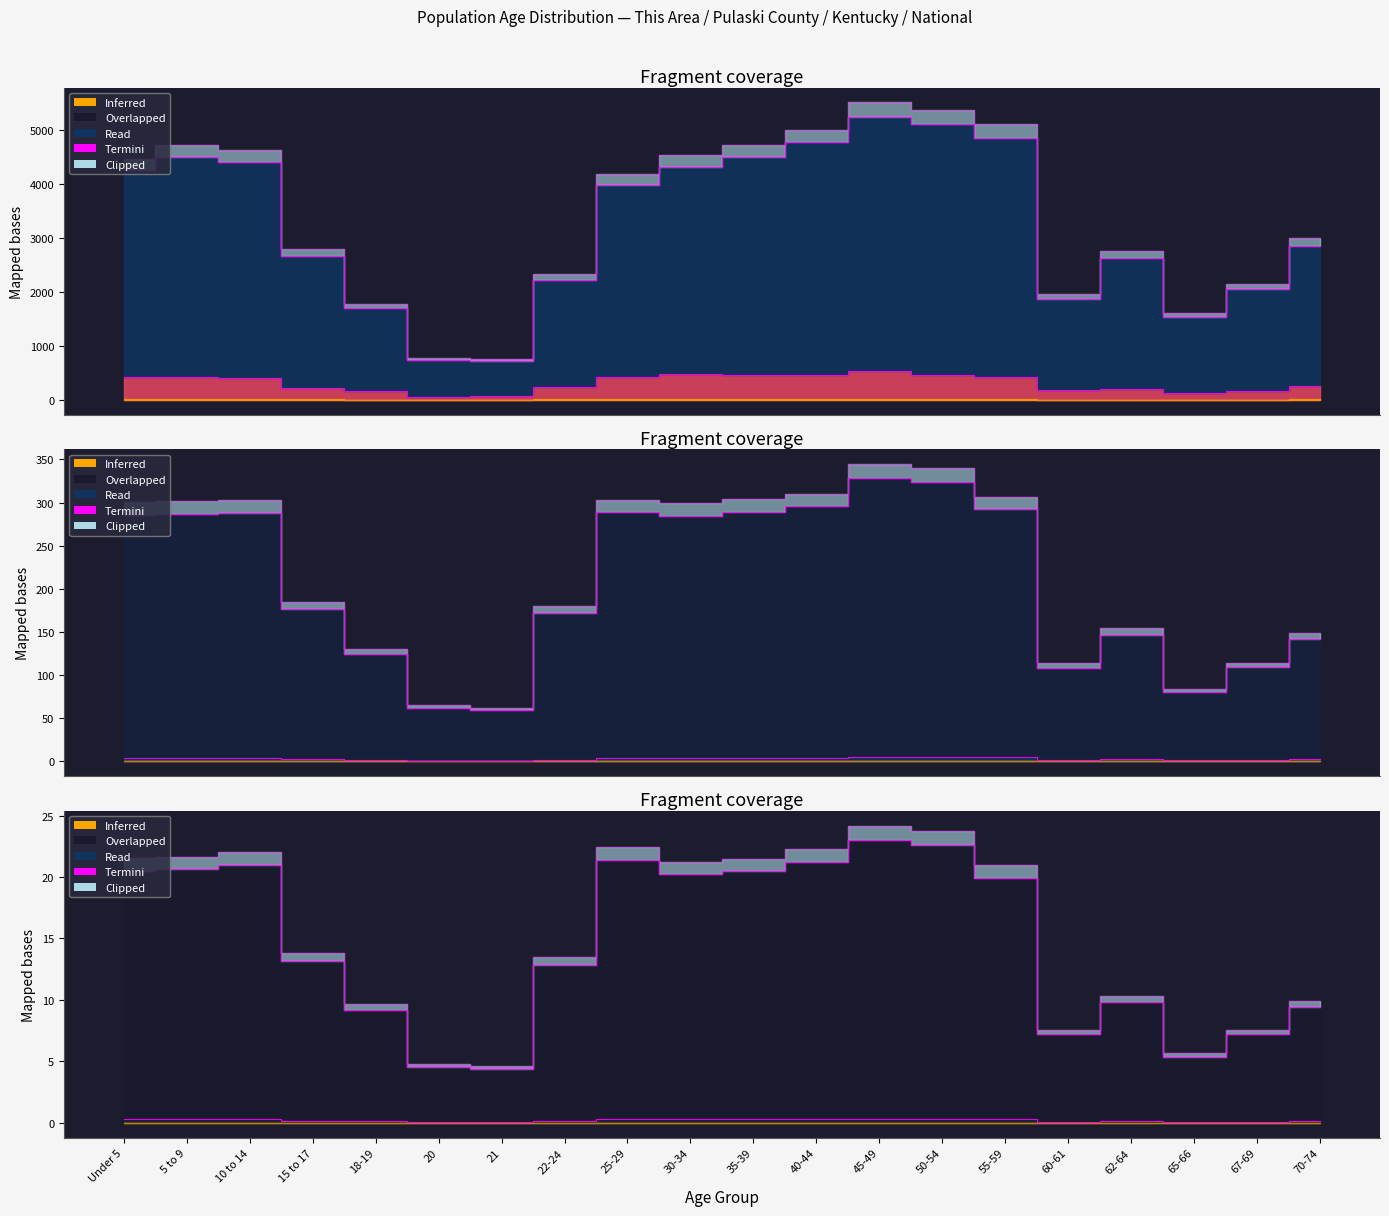

Reading left to right, list all the values displayed in this chart.

This Area: Under 5=413.0	5 to 9=416.0	10 to 14=399.0	15 to 17=216.0	18-19=170.0	20=57.0	21=63.0	22-24=235.0	25-29=421.0	30-34=475.0	35-39=455.0	40-44=454.0	45-49=526.0	50-54=452.0	55-59=415.0	60-61=189.0	62-64=191.0	65-66=120.0	67-69=170.0	70-74=257.0
Pulaski County: Under 5=3.8	5 to 9=4.1	10 to 14=4.0	15 to 17=2.4	18-19=1.5	20=0.7	21=0.6	22-24=2.0	25-29=3.6	30-34=3.8	35-39=4.0	40-44=4.3	45-49=4.7	50-54=4.7	55-59=4.4	60-61=1.7	62-64=2.4	65-66=1.4	67-69=1.9	70-74=2.6
Kentucky: Under 5=0.3	5 to 9=0.3	10 to 14=0.3	15 to 17=0.2	18-19=0.1	20=0.1	21=0.1	22-24=0.2	25-29=0.3	30-34=0.3	35-39=0.3	40-44=0.3	45-49=0.3	50-54=0.3	55-59=0.3	60-61=0.1	62-64=0.1	65-66=0.1	67-69=0.1	70-74=0.1
National: Under 5=20.5	5 to 9=20.6	10 to 14=21.0	15 to 17=13.1	18-19=9.2	20=4.6	21=4.4	22-24=12.9	25-29=21.4	30-34=20.2	35-39=20.5	40-44=21.2	45-49=23.0	50-54=22.6	55-59=20.0	60-61=7.2	62-64=9.8	65-66=5.4	67-69=7.2	70-74=9.4